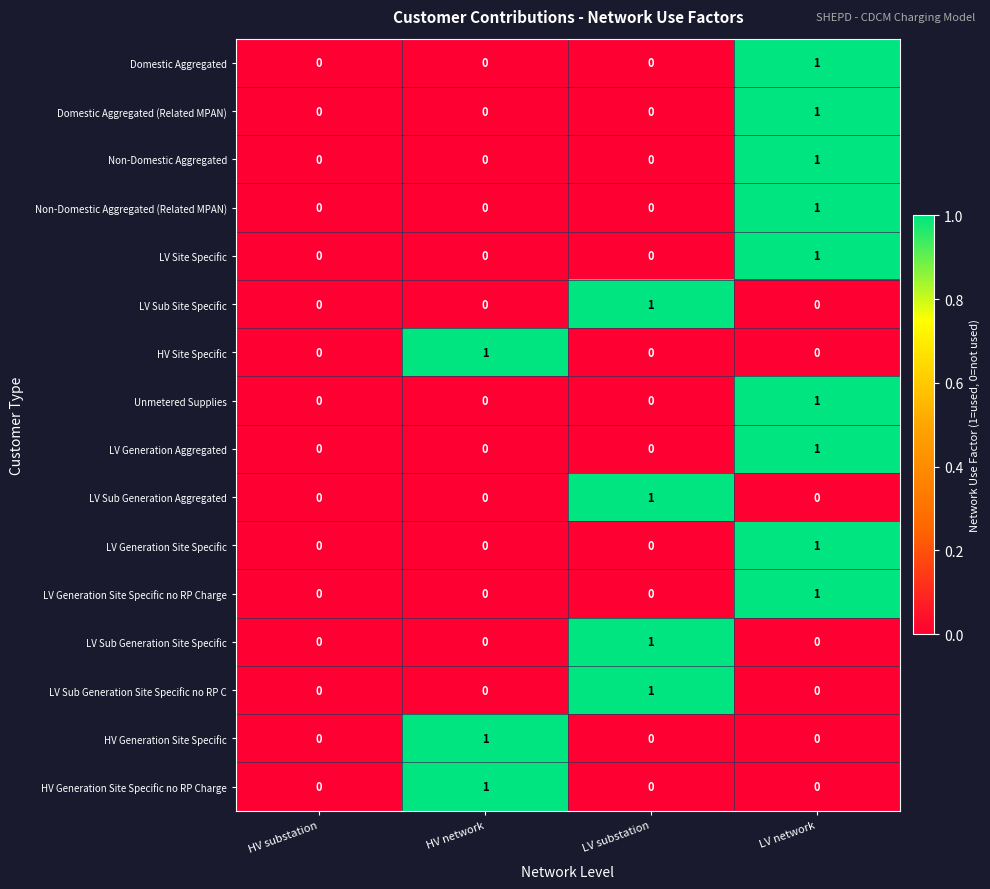

The LV Generation Site Specific series shows 0 at HV substation. True or false?

True